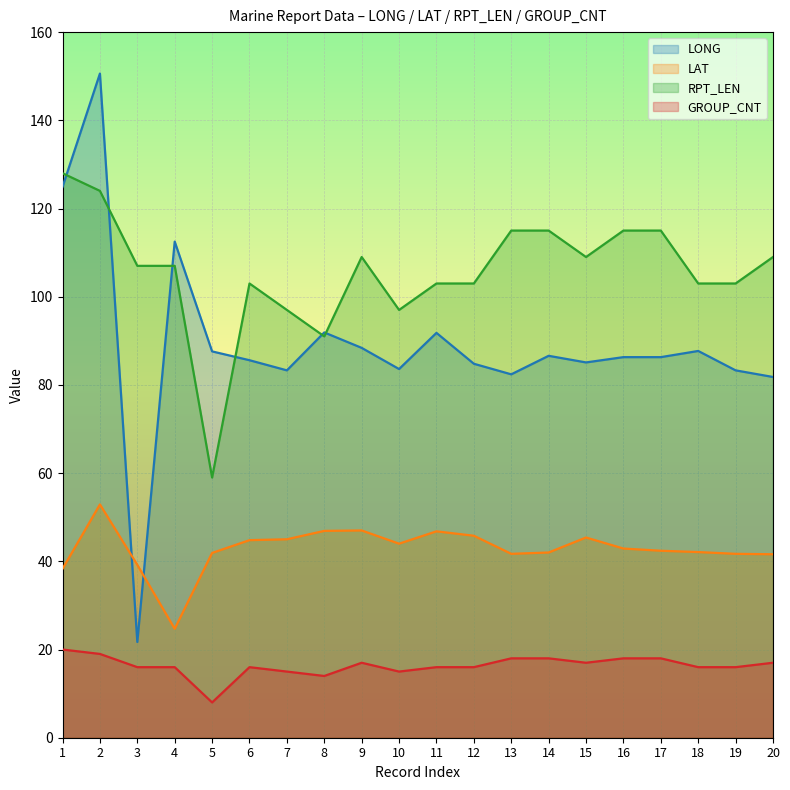

Reading left to right, extract all data points from this chart.

LONG: 1=124.9	2=150.6	3=21.7	4=112.5	5=87.6	6=85.6	7=83.3	8=91.9	9=88.4	10=83.6	11=91.8	12=84.8	13=82.4	14=86.6	15=85.1	16=86.3	17=86.3	18=87.7	19=83.3	20=81.8
LAT: 1=38.3	2=52.9	3=39.2	4=24.7	5=41.9	6=44.8	7=45.0	8=46.9	9=47.0	10=44.0	11=46.8	12=45.8	13=41.7	14=42.0	15=45.4	16=42.9	17=42.4	18=42.1	19=41.7	20=41.6
RPT_LEN: 1=128.0	2=124.0	3=107.0	4=107.0	5=59.0	6=103.0	7=97.0	8=91.0	9=109.0	10=97.0	11=103.0	12=103.0	13=115.0	14=115.0	15=109.0	16=115.0	17=115.0	18=103.0	19=103.0	20=109.0
GROUP_CNT: 1=20.0	2=19.0	3=16.0	4=16.0	5=8.0	6=16.0	7=15.0	8=14.0	9=17.0	10=15.0	11=16.0	12=16.0	13=18.0	14=18.0	15=17.0	16=18.0	17=18.0	18=16.0	19=16.0	20=17.0